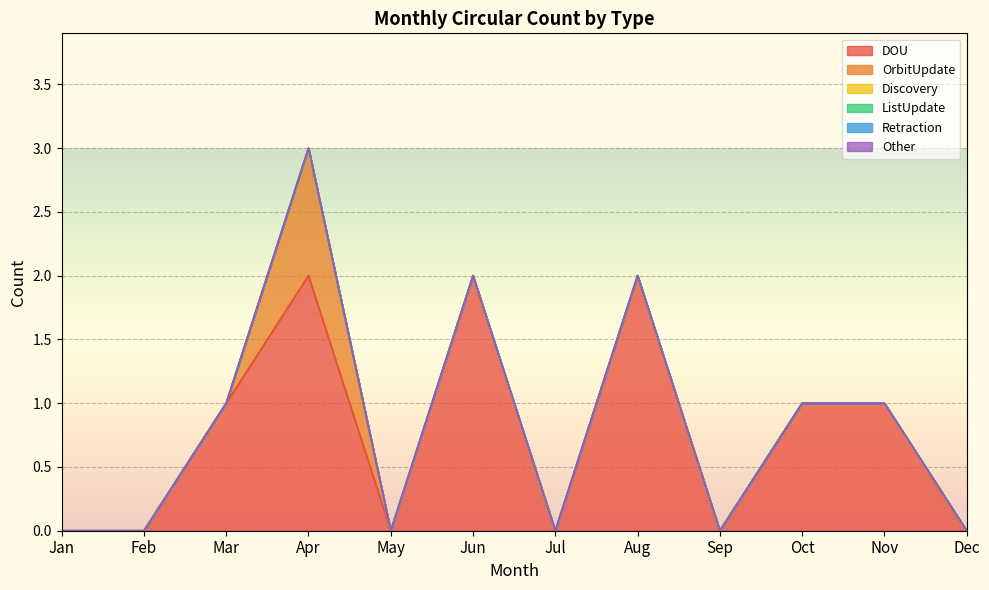

True or false: ListUpdate and Retraction cross at least once.

False